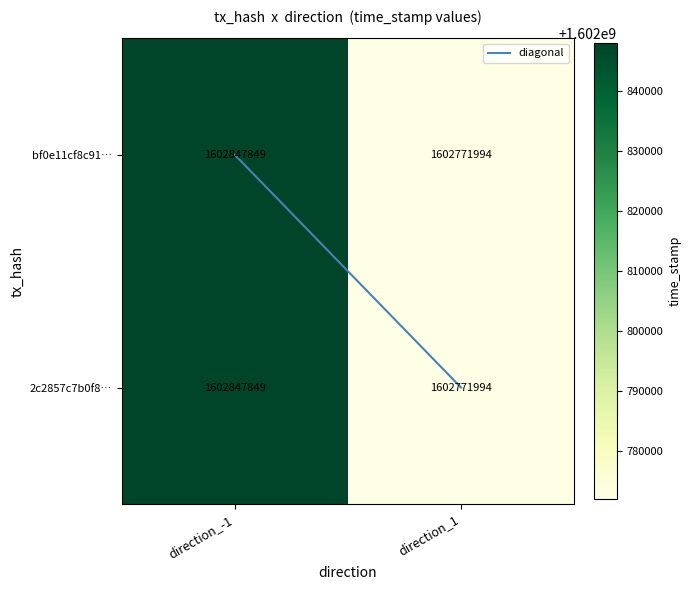

At which category does the chart reach its peak across all series?

direction_-1